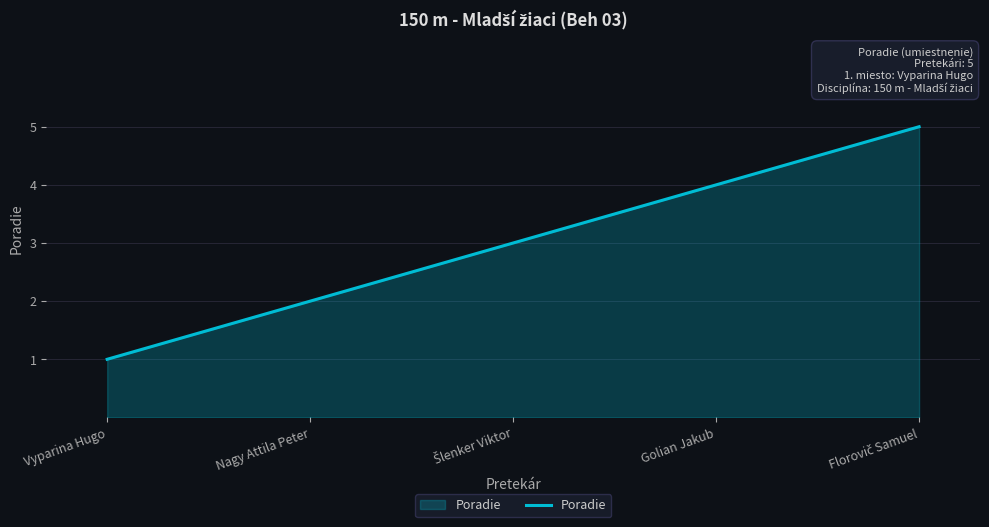

How many lines are shown in the chart?

1